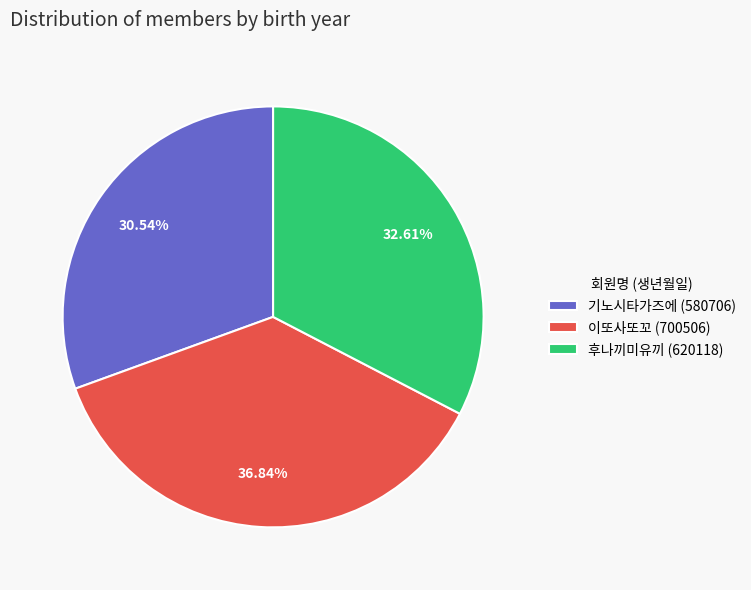

Does 기노시타가즈에 account for over 50% of the chart?

No